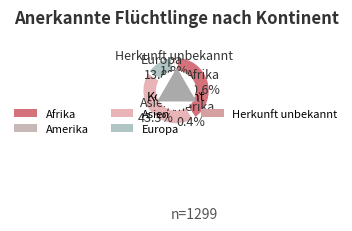

Rank the categories by value from lowest to highest.

Amerika, Herkunft unbekannt, Europa, Afrika, Asien